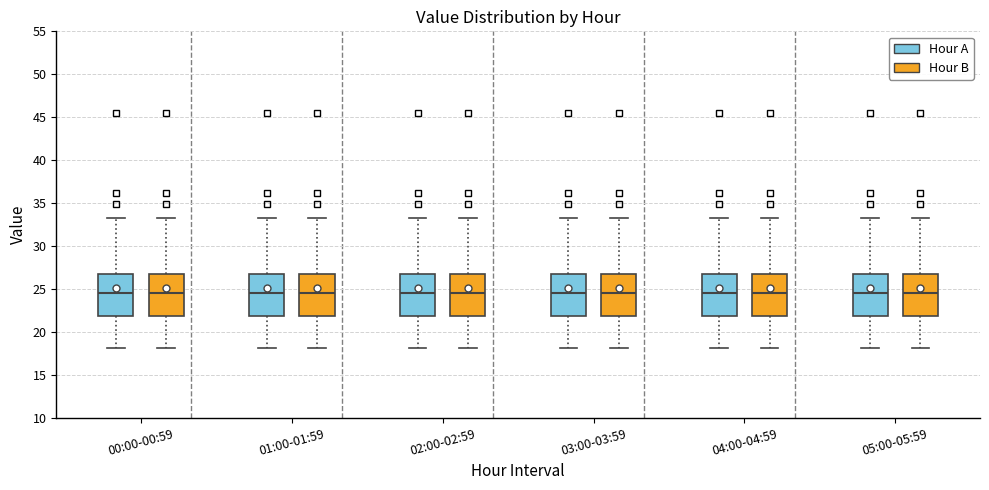

Reading left to right, transcribe this box plot: for each box, give where its median line is, the range the box spans, and where its two whiskers end, as read against the y-axis. The values are not printed on the chart, so give them approximately, as read against the axis.

00:00-00:59 (Hour A): median 24.5, box 22.0 to 27.0, whiskers 18.0 to 33.0
00:00-00:59 (Hour B): median 24.5, box 22.0 to 27.0, whiskers 18.0 to 33.0
01:00-01:59 (Hour A): median 24.5, box 22.0 to 27.0, whiskers 18.0 to 33.0
01:00-01:59 (Hour B): median 24.5, box 22.0 to 27.0, whiskers 18.0 to 33.0
02:00-02:59 (Hour A): median 24.5, box 22.0 to 27.0, whiskers 18.0 to 33.0
02:00-02:59 (Hour B): median 24.5, box 22.0 to 27.0, whiskers 18.0 to 33.0
03:00-03:59 (Hour A): median 24.5, box 22.0 to 27.0, whiskers 18.0 to 33.0
03:00-03:59 (Hour B): median 24.5, box 22.0 to 27.0, whiskers 18.0 to 33.0
04:00-04:59 (Hour A): median 24.5, box 22.0 to 27.0, whiskers 18.0 to 33.0
04:00-04:59 (Hour B): median 24.5, box 22.0 to 27.0, whiskers 18.0 to 33.0
05:00-05:59 (Hour A): median 24.5, box 22.0 to 27.0, whiskers 18.0 to 33.0
05:00-05:59 (Hour B): median 24.5, box 22.0 to 27.0, whiskers 18.0 to 33.0